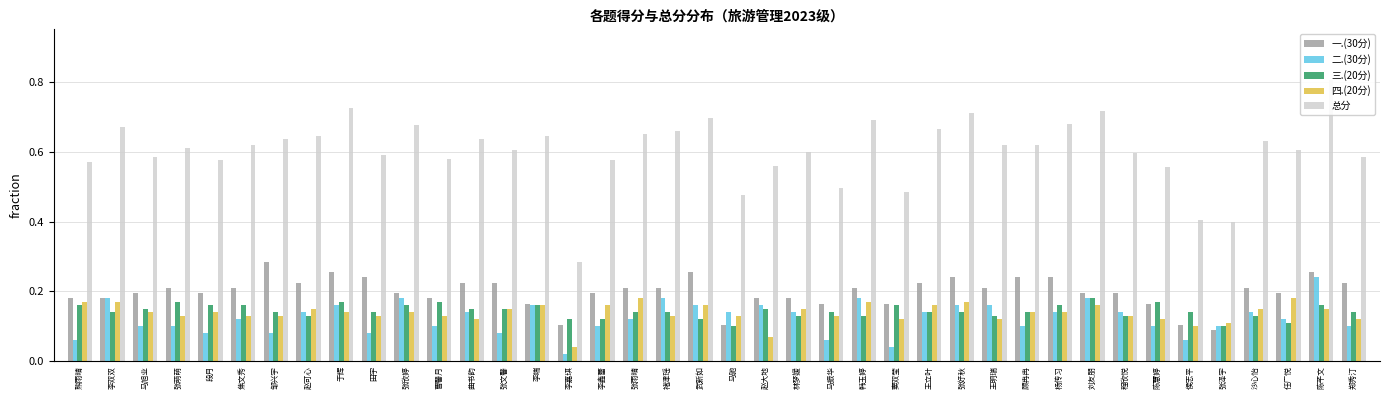

How many distinct data groups are displayed?

5